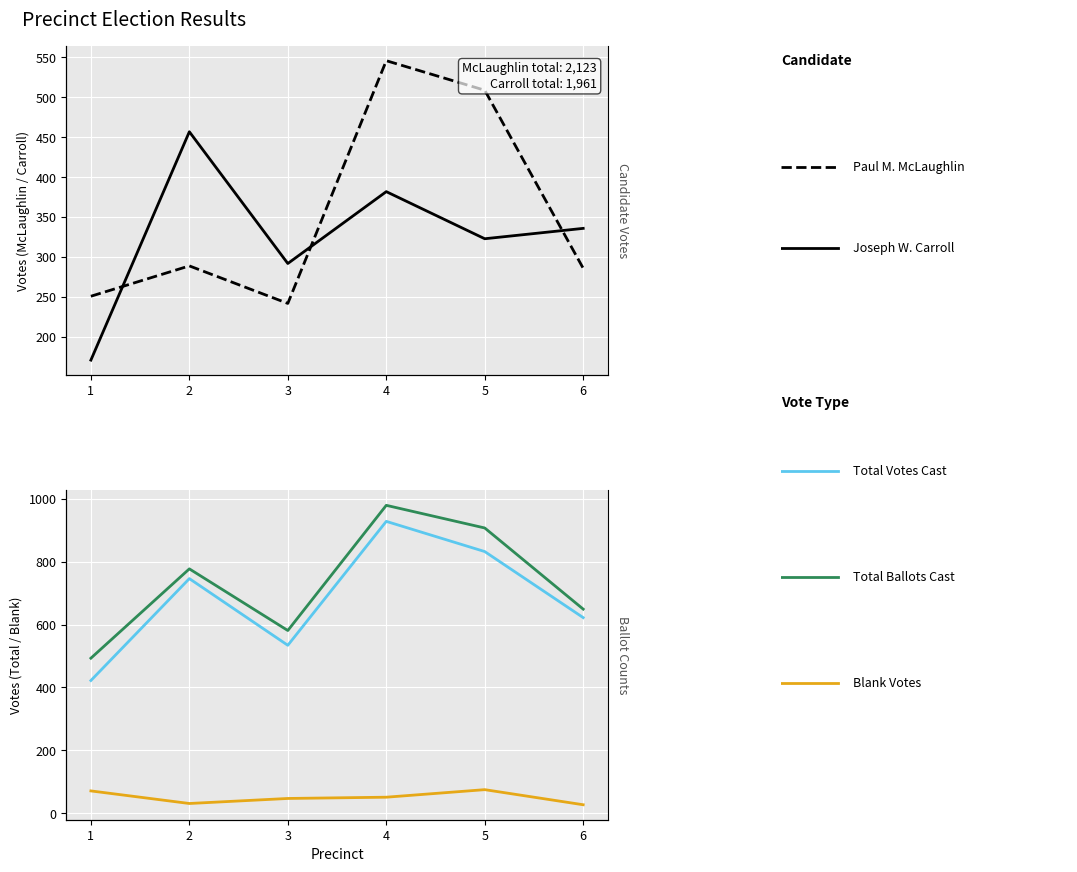

What is the difference between the Total Ballots Cast values at 6 and 4?

330